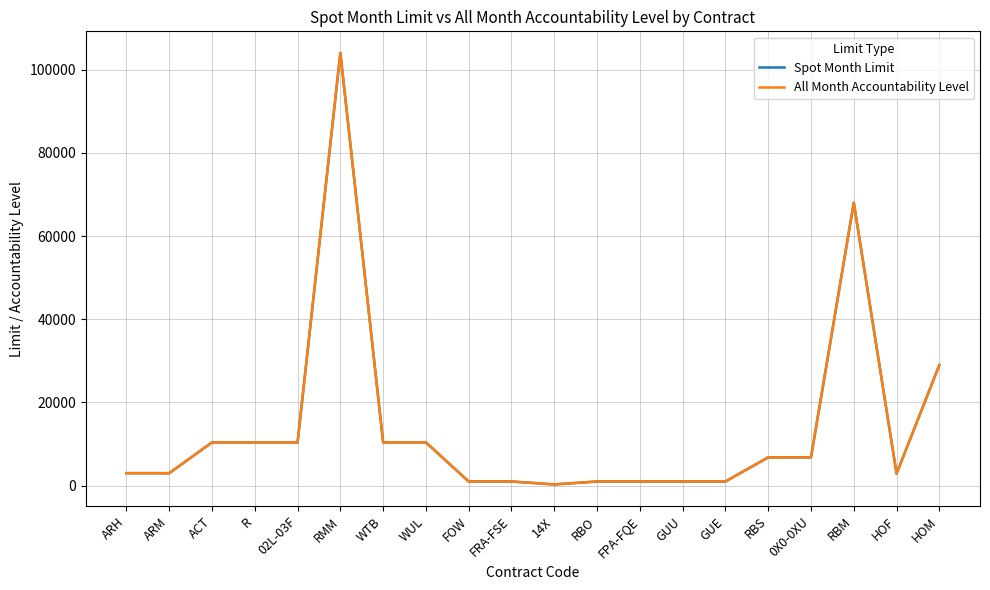

Where does the Spot Month Limit series first go above 6800?

ACT